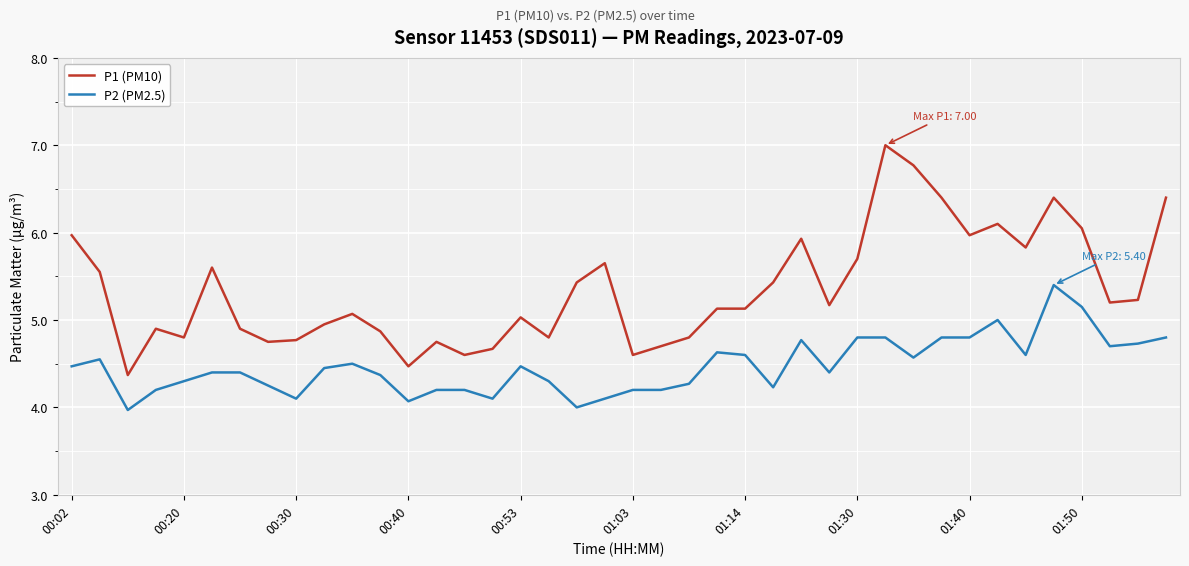

True or false: P1 (PM10) and P2 (PM2.5) cross at least once.

False